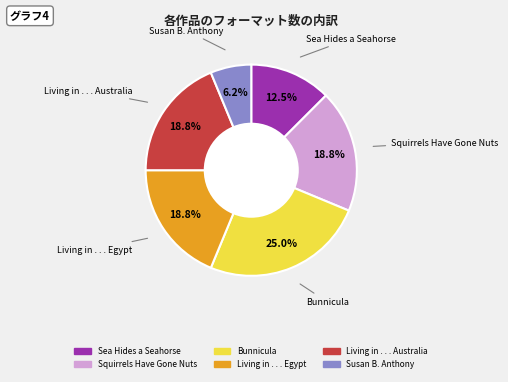

What is the smallest slice in the pie chart?

Susan B. Anthony